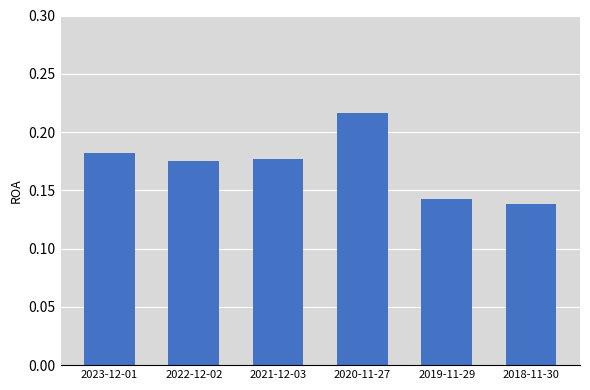

What position from the left is 2020-11-27?

4